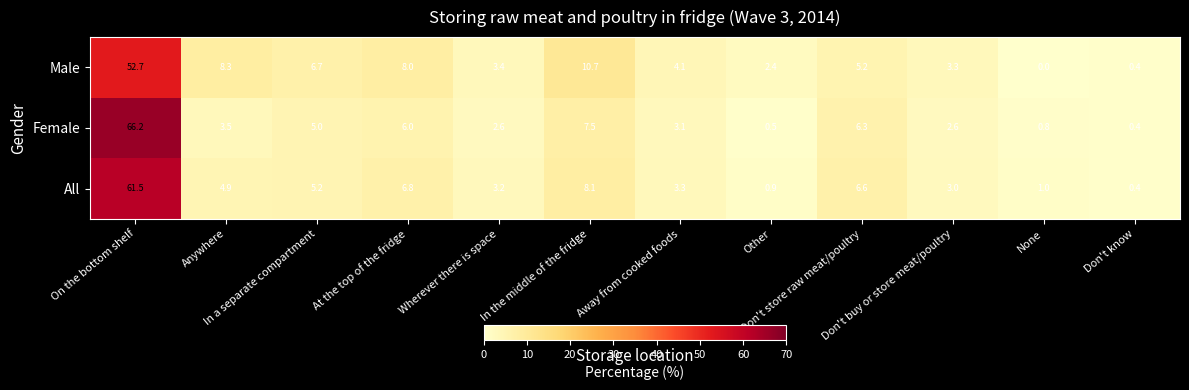

What is the highest value of the All series?

61.5